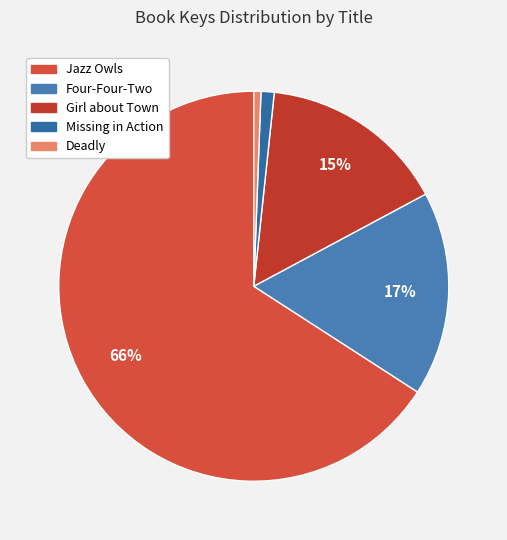

Does Deadly account for over 50% of the chart?

No